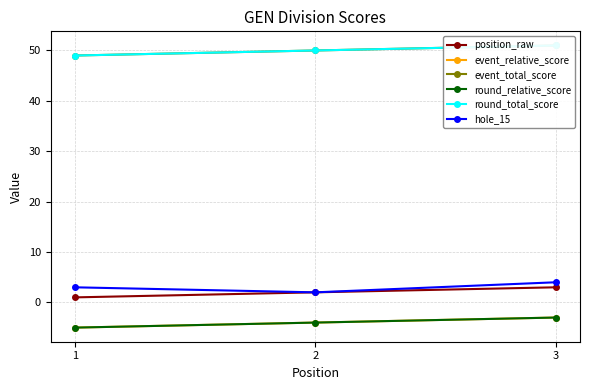

What is the total value across all series at 1?

92